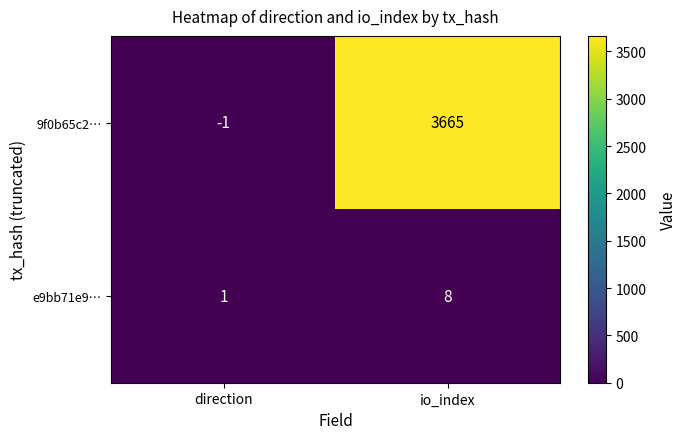

At which label is e9bb71e9… closest to 4?

direction